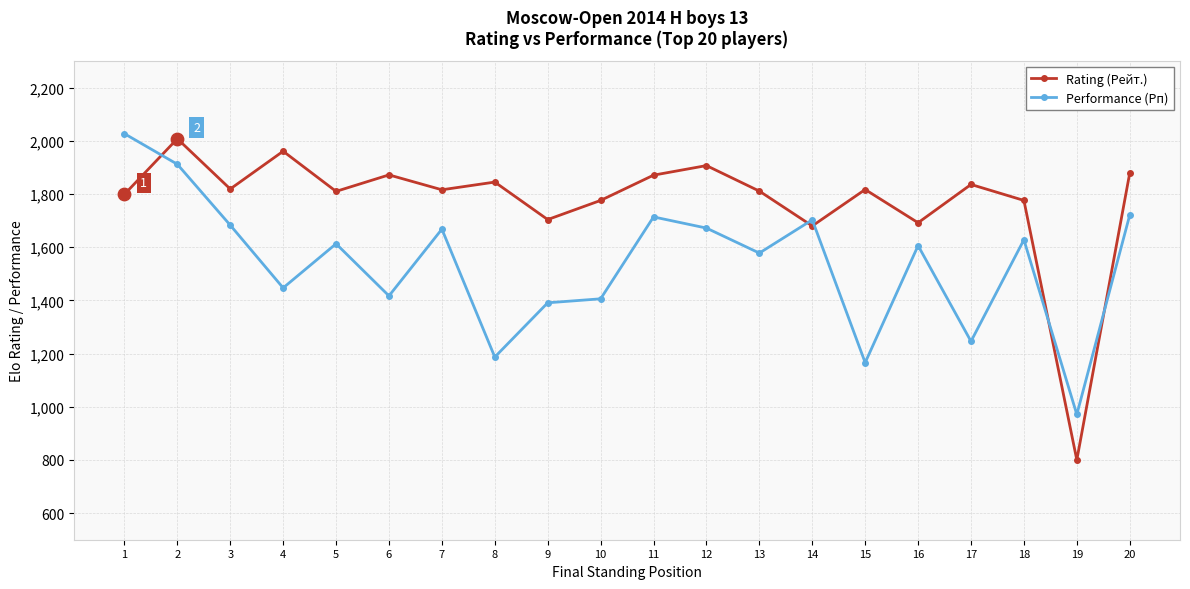

What is the difference between the highest and lowest values at 1?

228